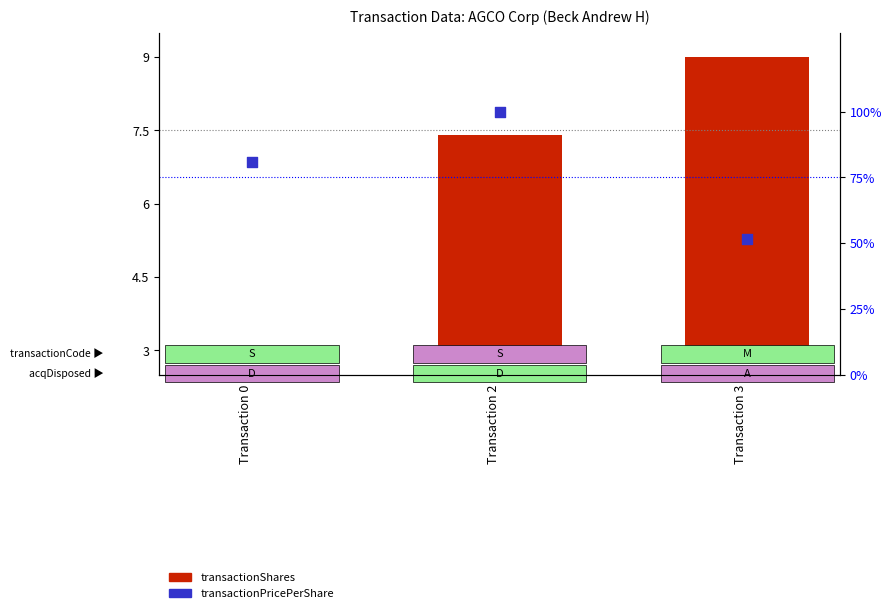

Is the value of transactionShares at Transaction 2 greater than the value of transactionPricePerShare at Transaction 3?

No